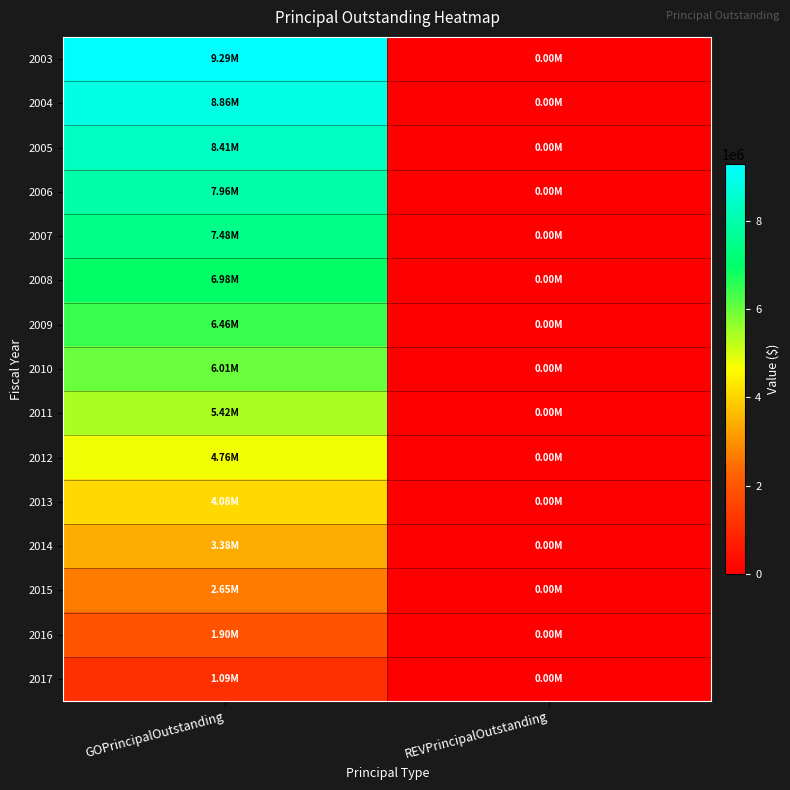

At how many categories does at least one series exceed 2085548?

1